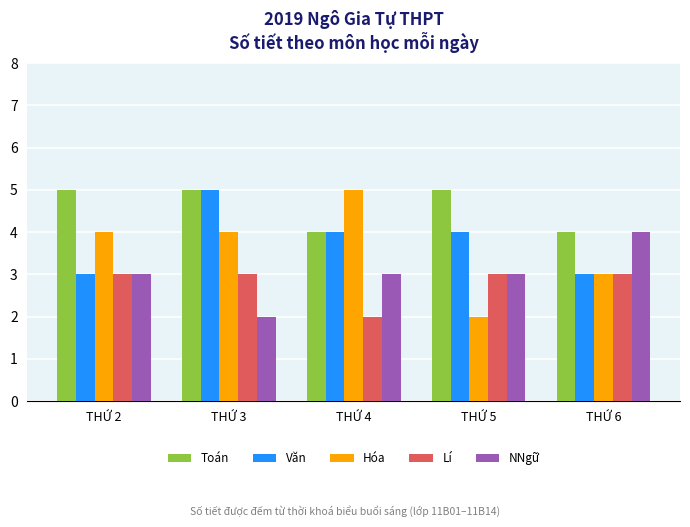

Reading left to right, extract all data points from this chart.

Toán: THỨ 2=5	THỨ 3=5	THỨ 4=4	THỨ 5=5	THỨ 6=4
Văn: THỨ 2=3	THỨ 3=5	THỨ 4=4	THỨ 5=4	THỨ 6=3
Hóa: THỨ 2=4	THỨ 3=4	THỨ 4=5	THỨ 5=2	THỨ 6=3
Lí: THỨ 2=3	THỨ 3=3	THỨ 4=2	THỨ 5=3	THỨ 6=3
NNgữ: THỨ 2=3	THỨ 3=2	THỨ 4=3	THỨ 5=3	THỨ 6=4